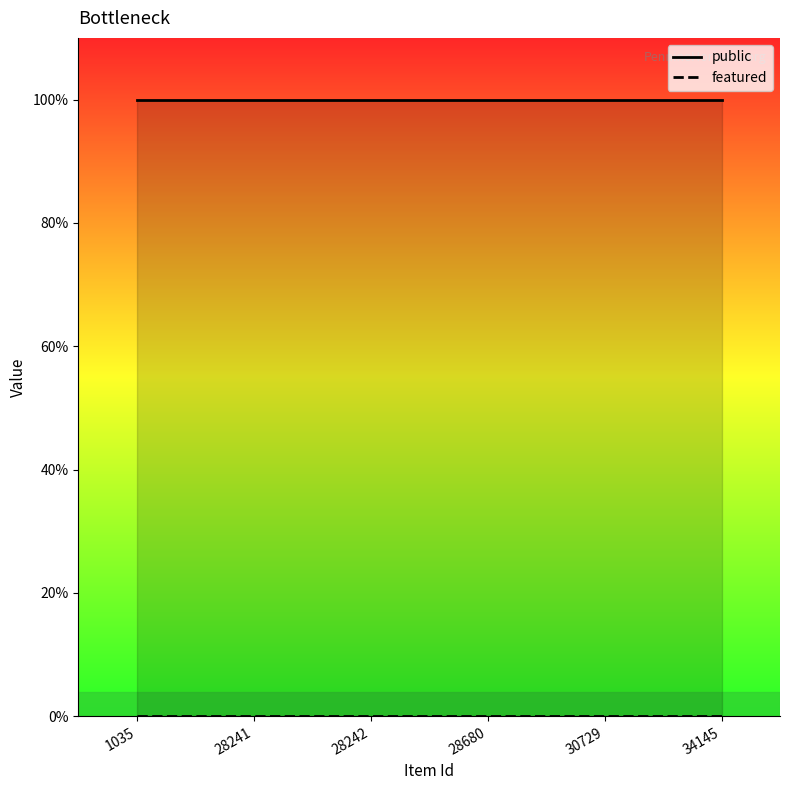

True or false: public has a value of 2 at 30729.

False